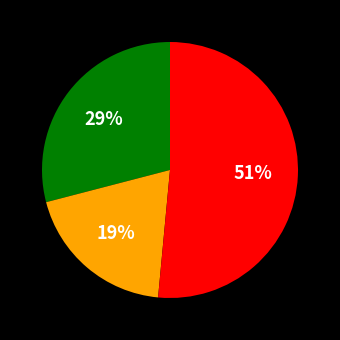

To the nearest percent, what is the difference between the largest and smallest slice percentages?

32%